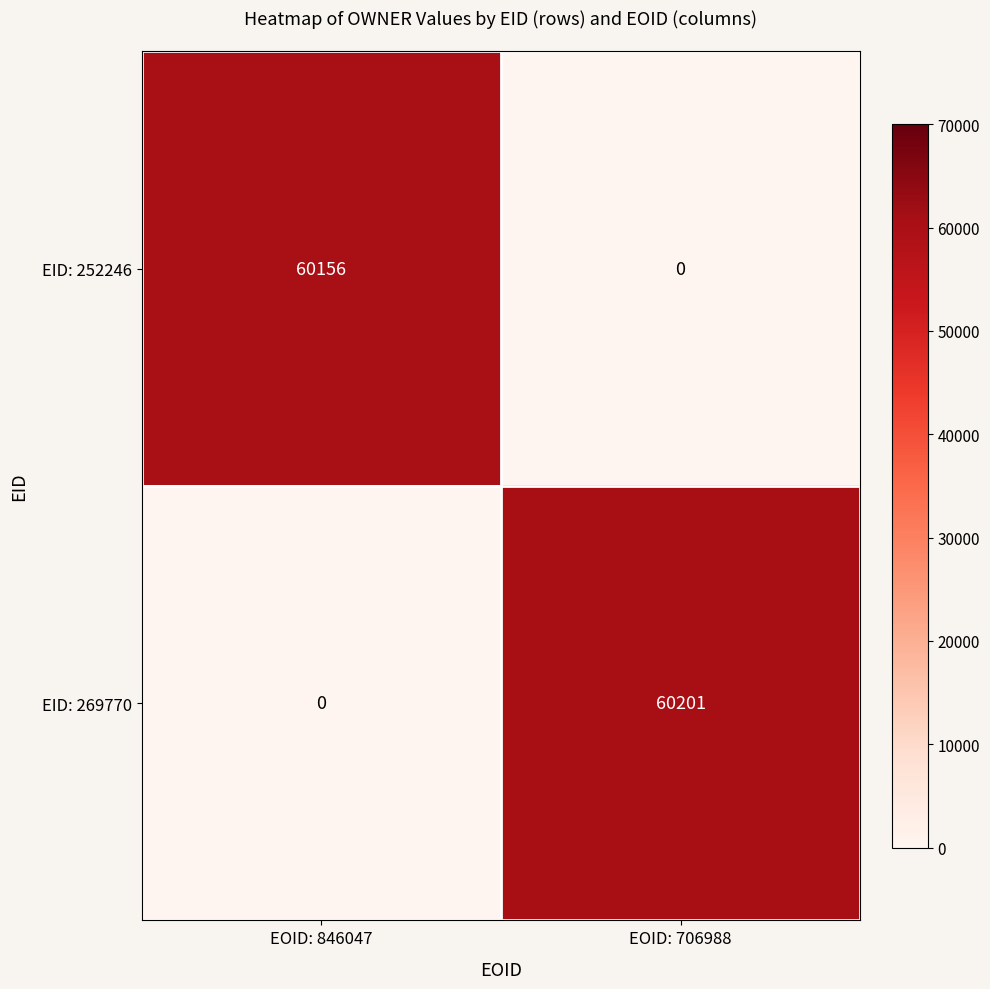

What is the spread (max minus min) of values at EOID: 706988?

60201